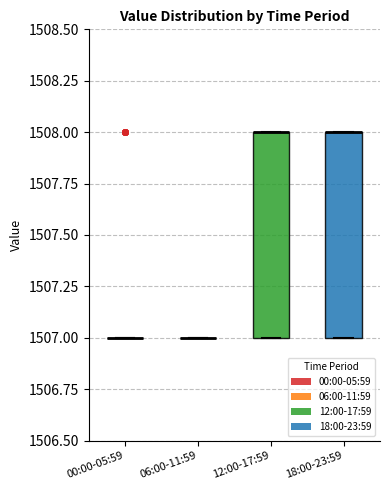

Reading left to right, transcribe this box plot: for each box, give where its median line is, the range the box spans, and where its two whiskers end, as read against the y-axis. The values are not printed on the chart, so give them approximately, as read against the axis.

00:00-05:59: box collapsed to a line at 1507, whiskers 1507 to 1507
06:00-11:59: box collapsed to a line at 1507, whiskers 1507 to 1507
12:00-17:59: median 1508 (drawn on the box's upper edge), box 1507 to 1508, whiskers 1507 to 1508
18:00-23:59: median 1508 (drawn on the box's upper edge), box 1507 to 1508, whiskers 1507 to 1508